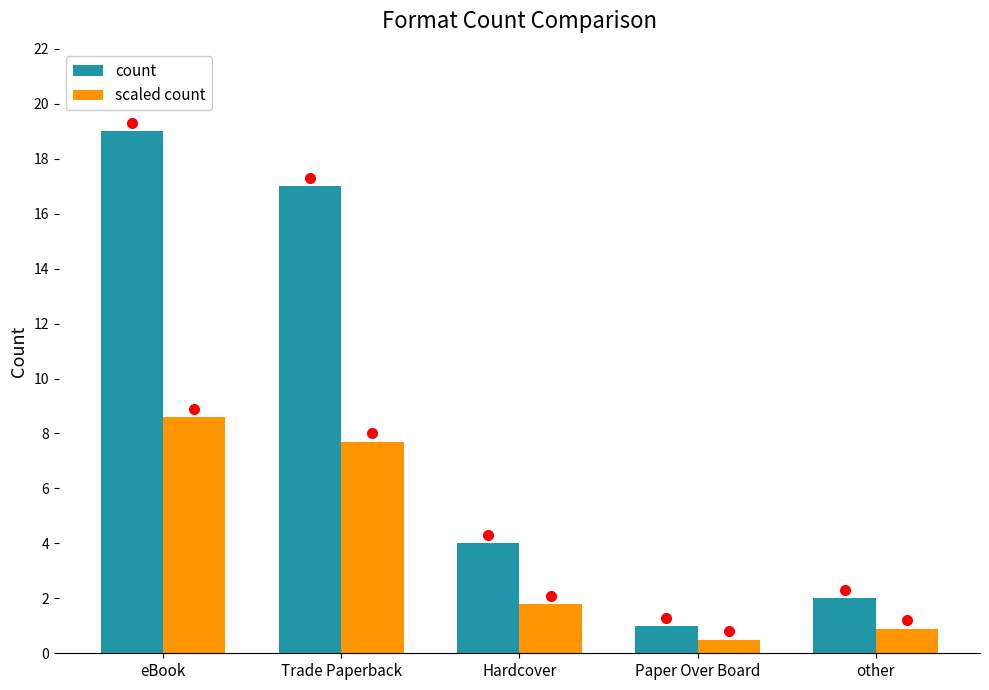

How many values in the scaled count series exceed 1?

3